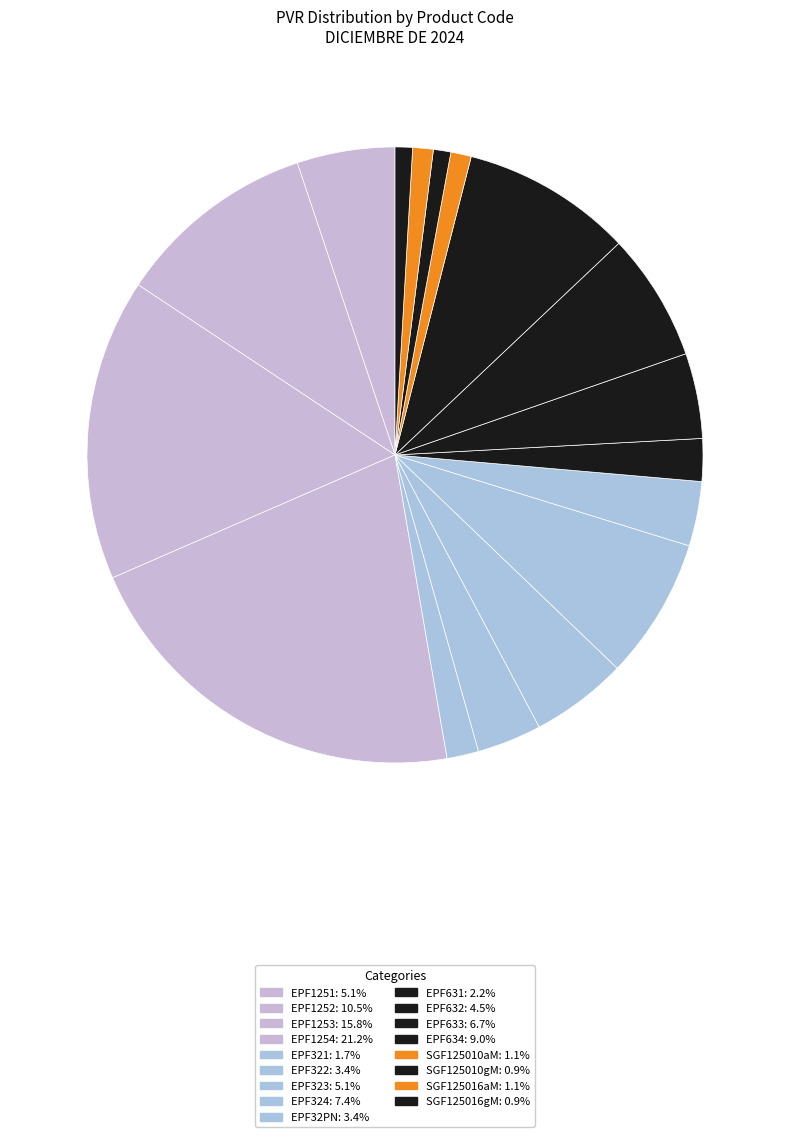

How many segments does this pie chart have?

17